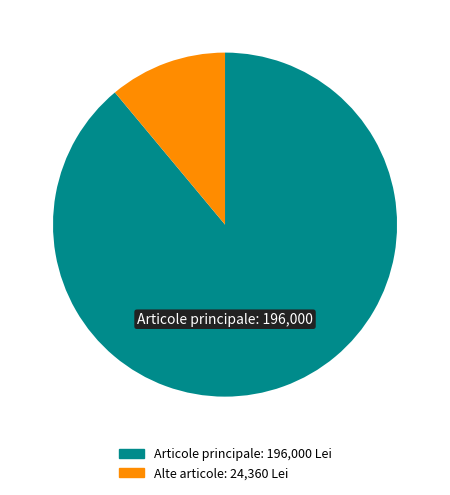

Is there a majority slice in this chart?

Yes